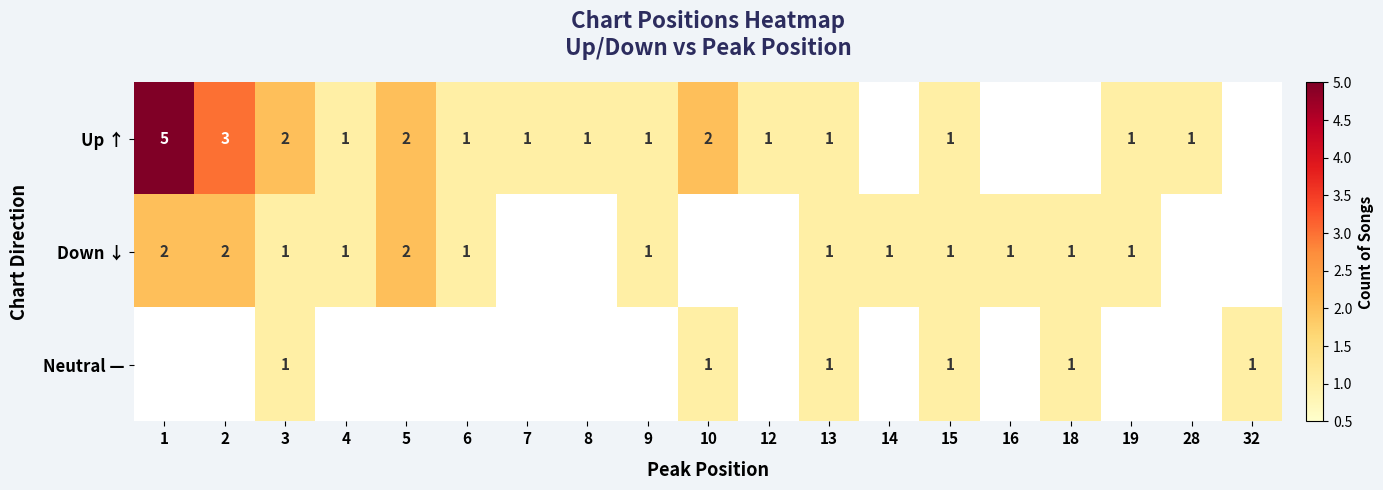

True or false: Down ↓ has a value of 3 at 1.

False